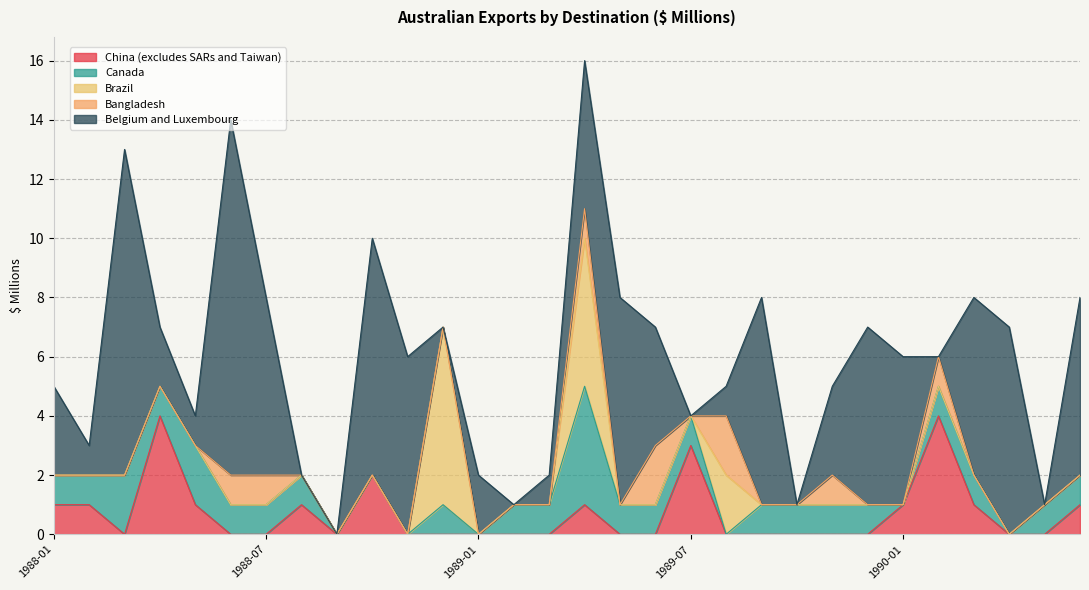

What position from the right is 1988-05?

26